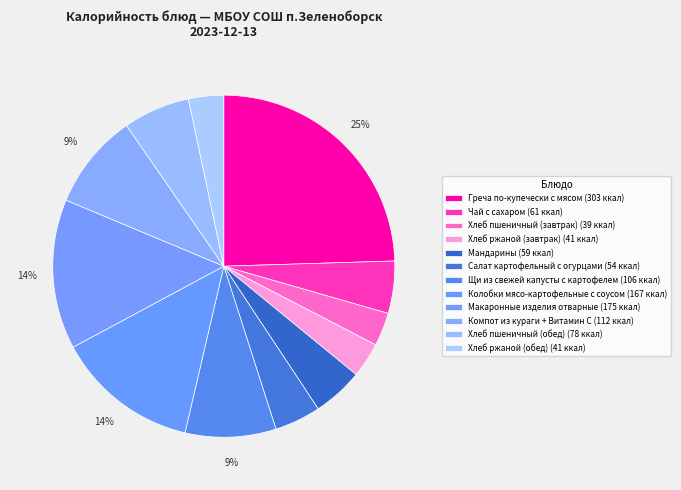

How many slices are in this pie chart?

12